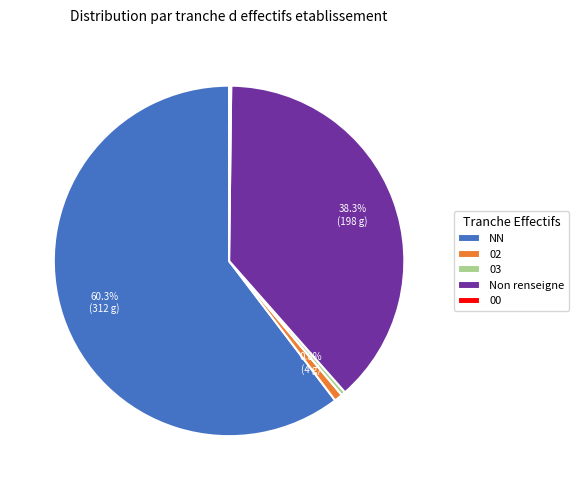

Which has a higher value, 03 or Non renseigne?

Non renseigne